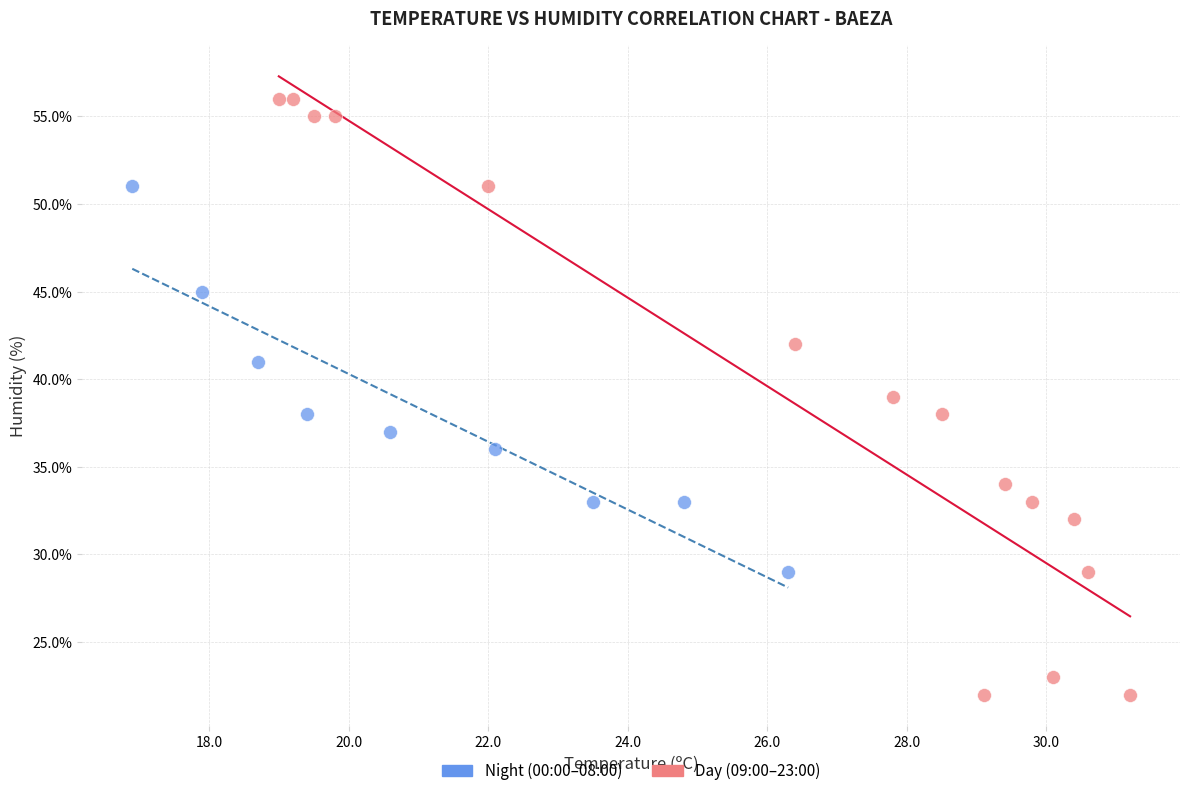

Which series has the largest Y range (max minus min)?

Day (09:00–23:00)